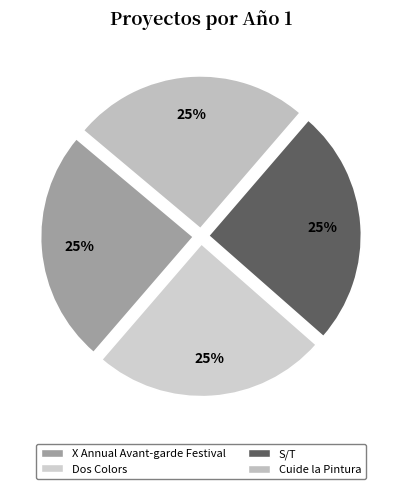

To the nearest percent, what is the combined percentage of S/T and X Annual Avant-garde Festival?

50%